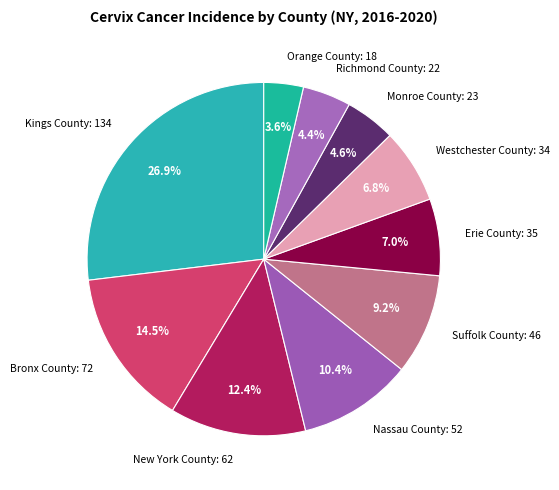

The Nassau County slice represents 10% of the pie. True or false?

True